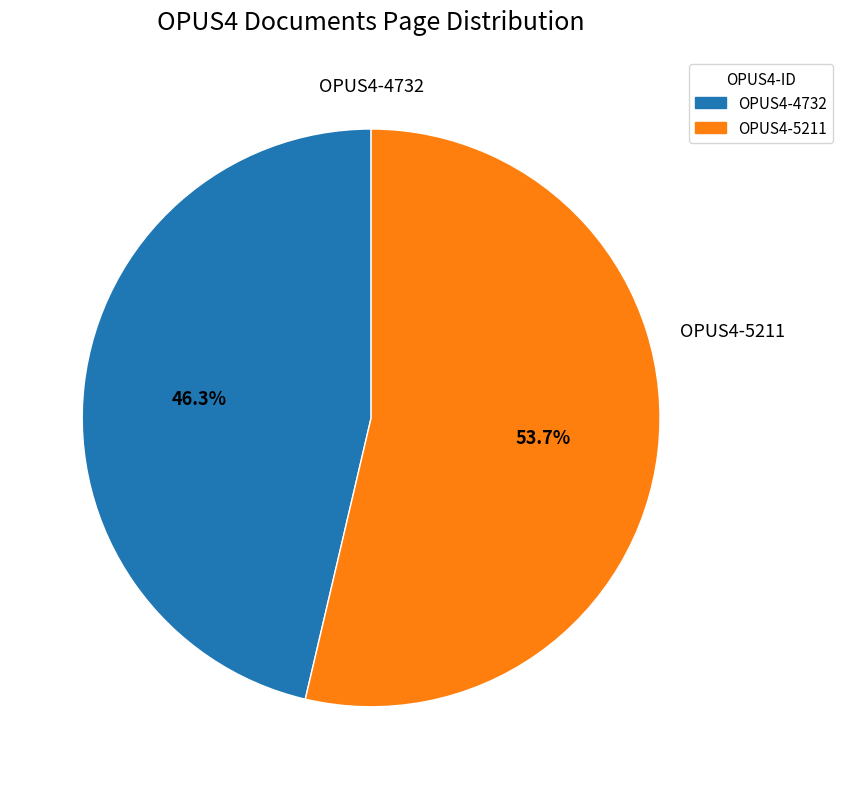

To the nearest percent, what percentage of the pie is OPUS4-4732?

46%